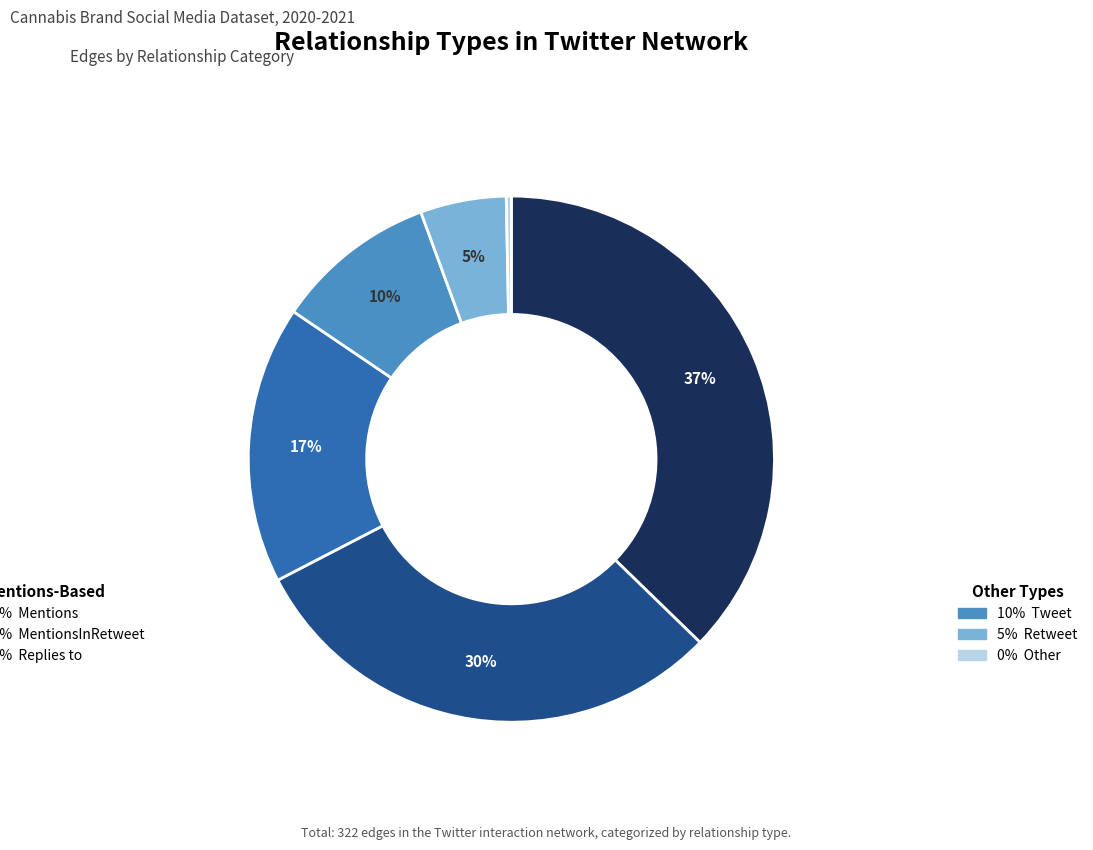

Count the number of slices in the pie.

6